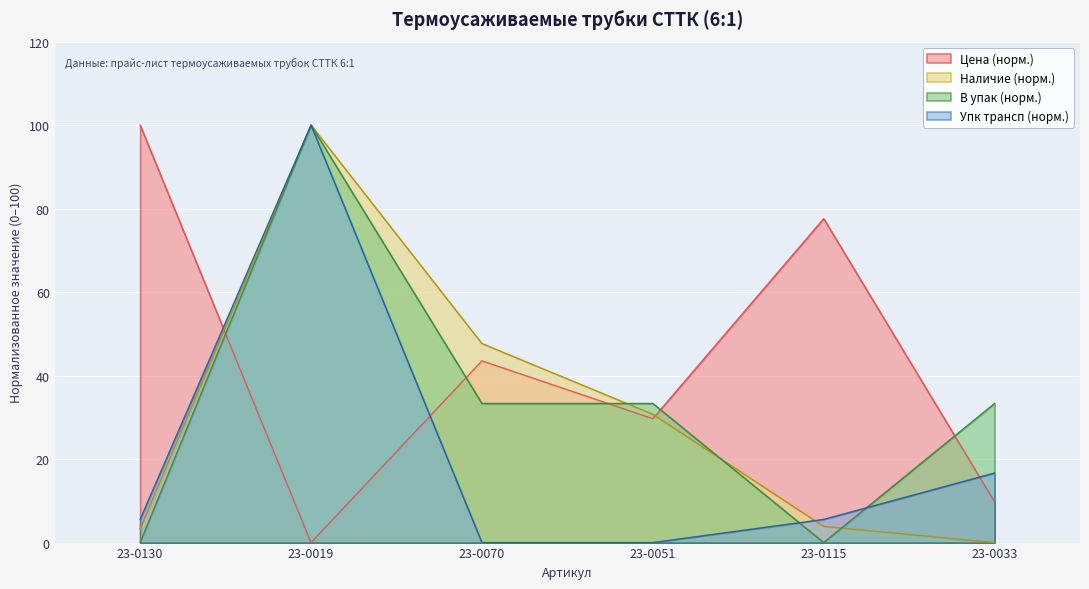

What is the label of the 4th point from the left?

23-0051